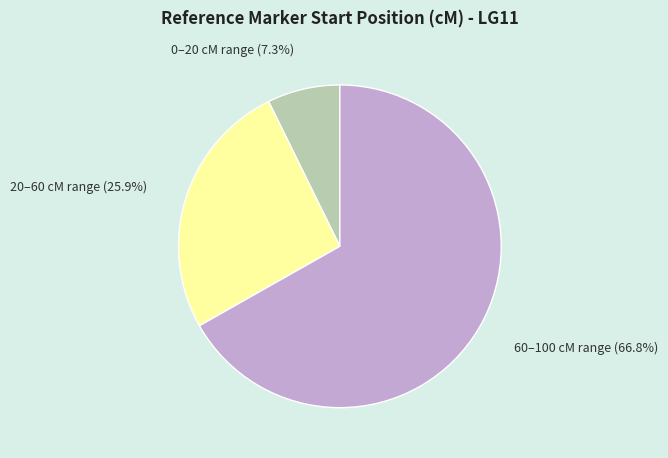

Which category has the smallest portion of the pie?

0–20 cM range